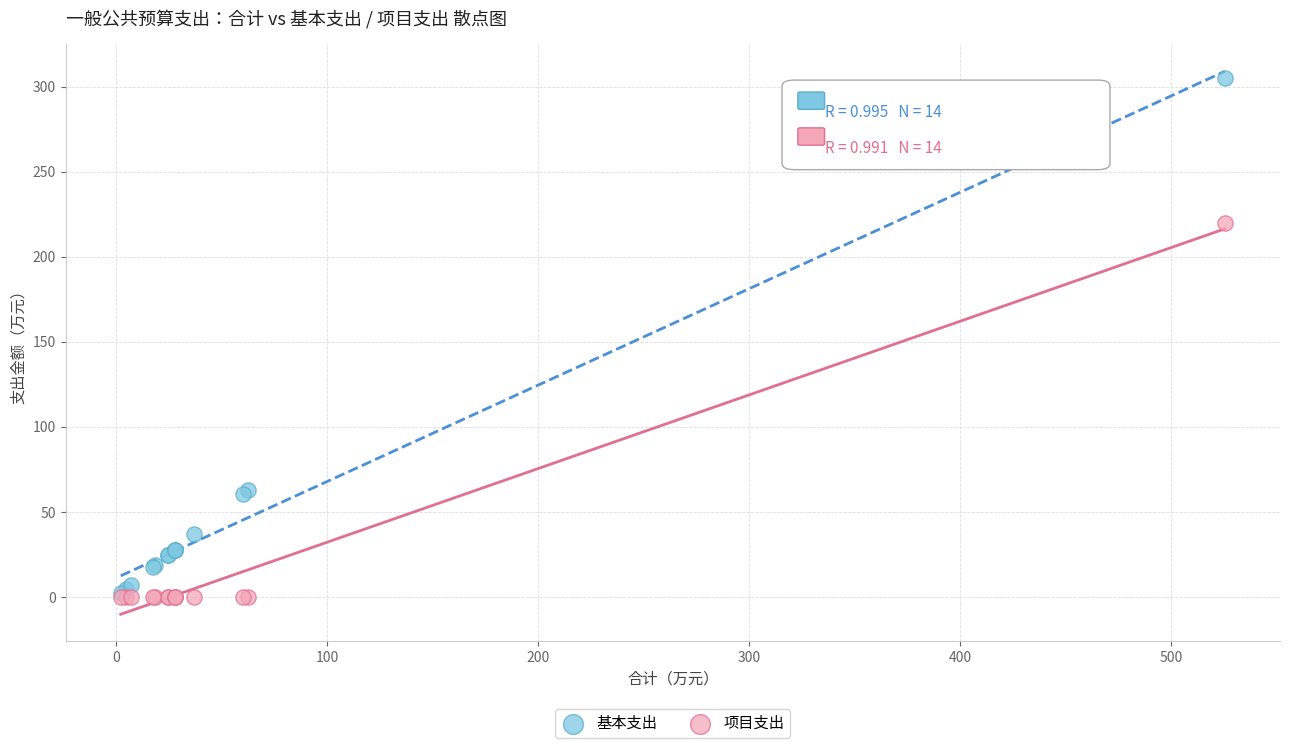

What are all the series names shown in the legend?

基本支出, 项目支出